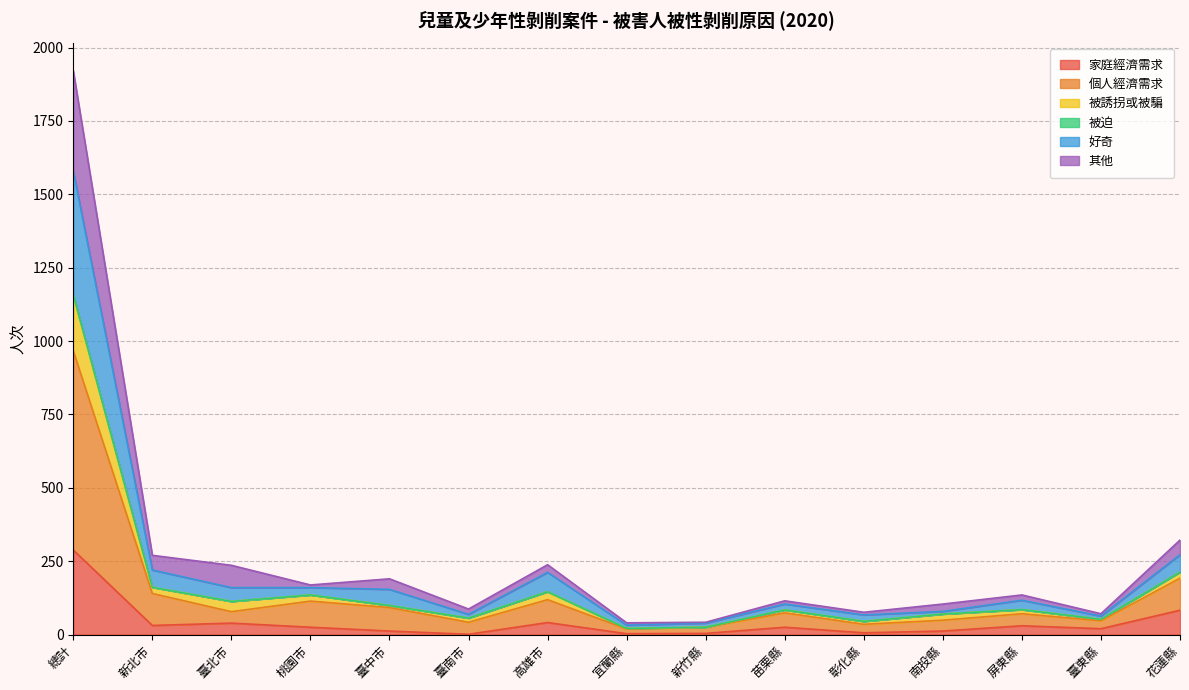

What is the difference between the 家庭經濟需求 values at 臺北市 and 臺南市?

38